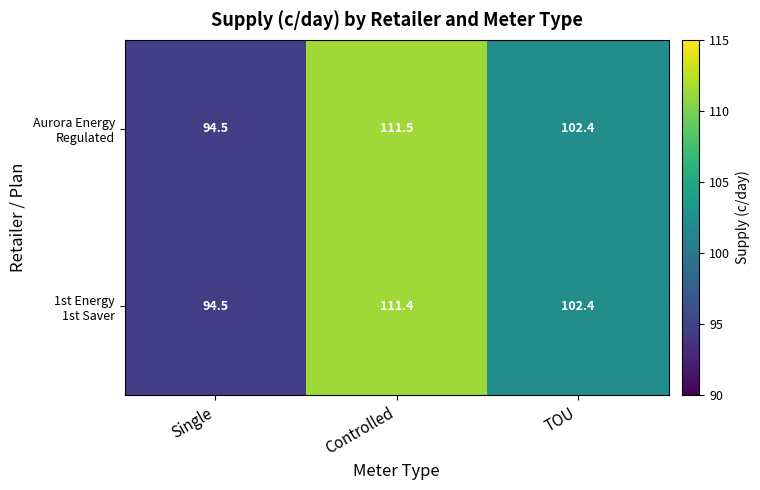

What is the minimum value shown in the chart?

94.5